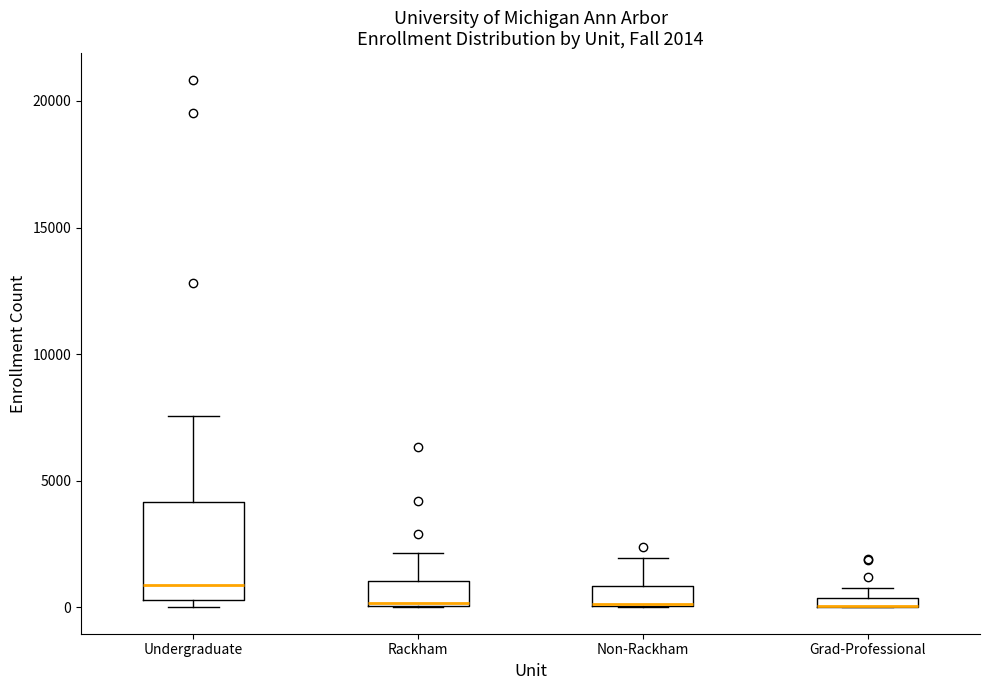

Which box is the tallest, from its lower edge to its upper edge?

Undergraduate